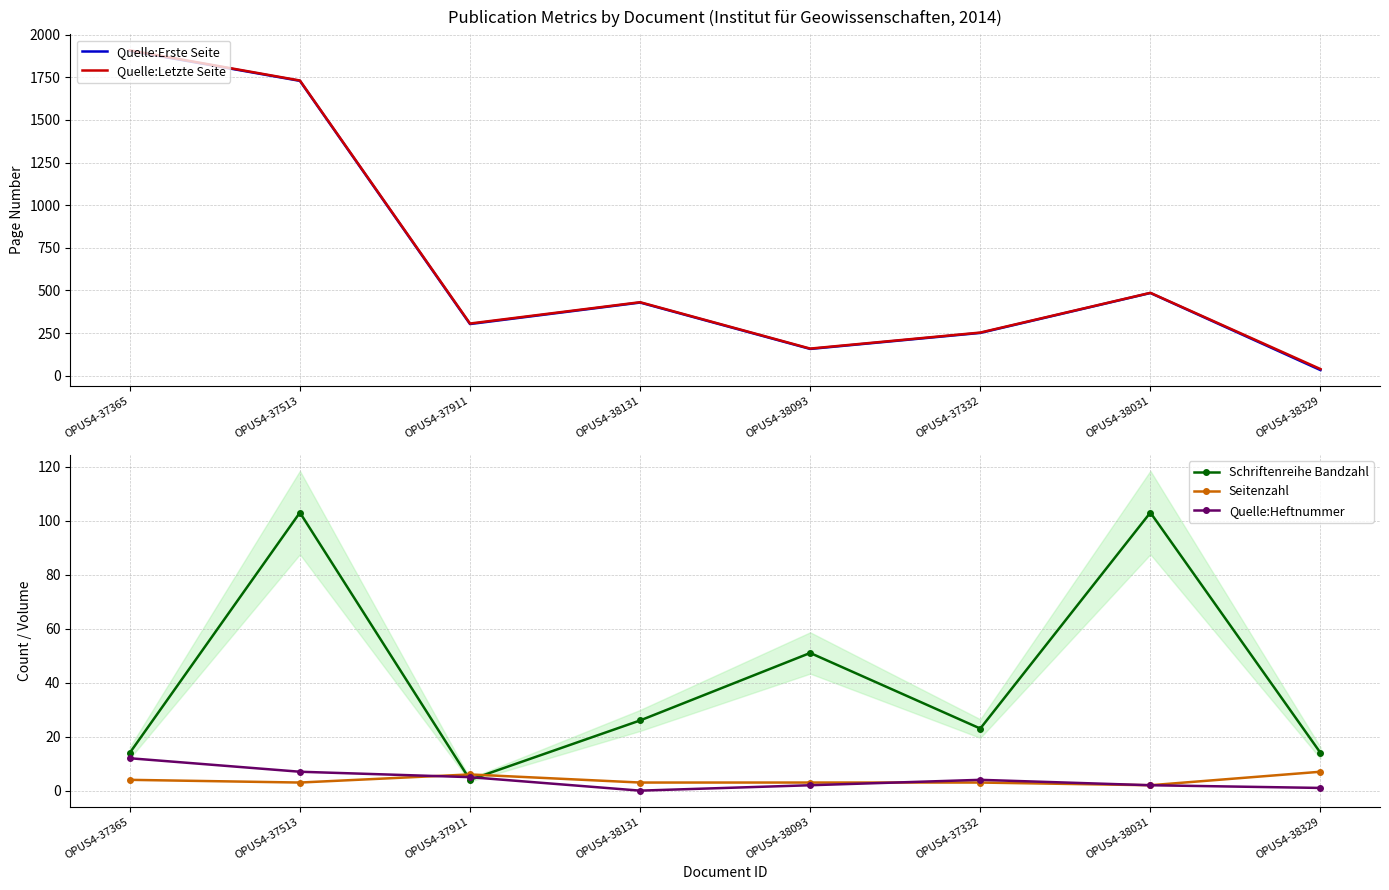

Is this an area chart (filled region under the line)?

No